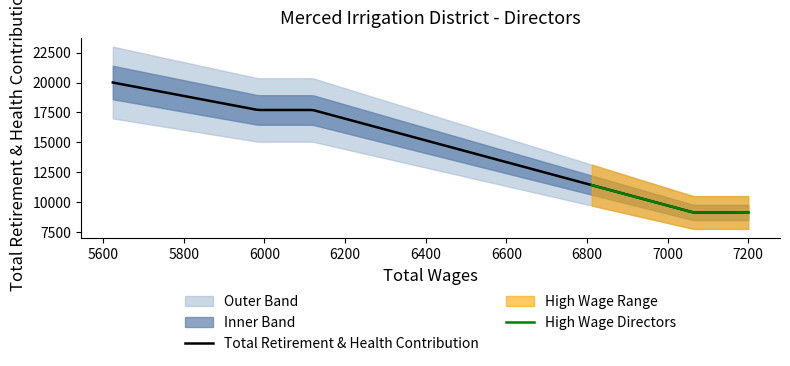

True or false: the data shows 9126 at 1.

True